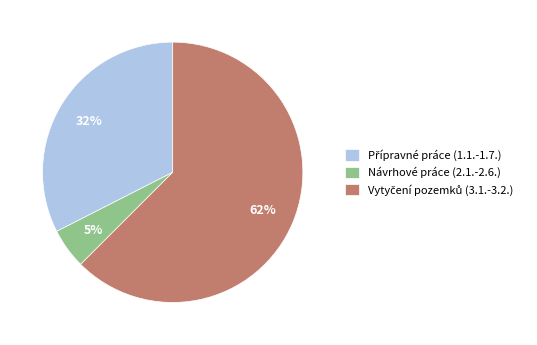

What is the smallest slice in the pie chart?

Návrhové práce (2.1.-2.6.)